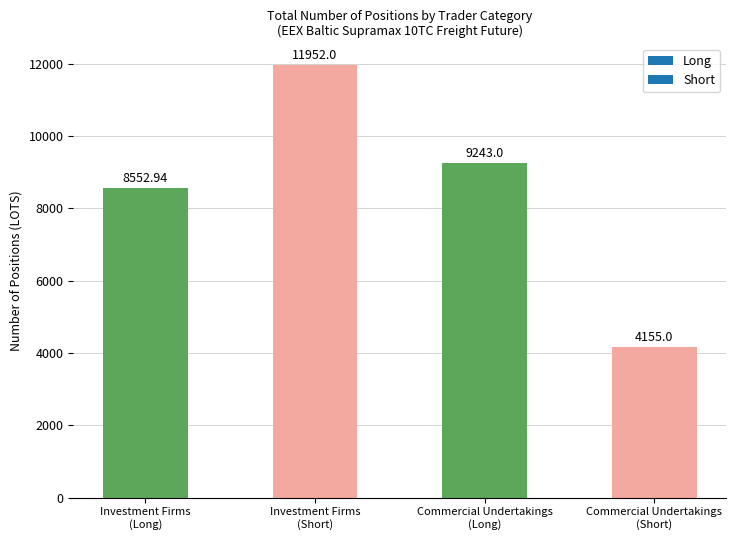

What is the average value?

8475.7